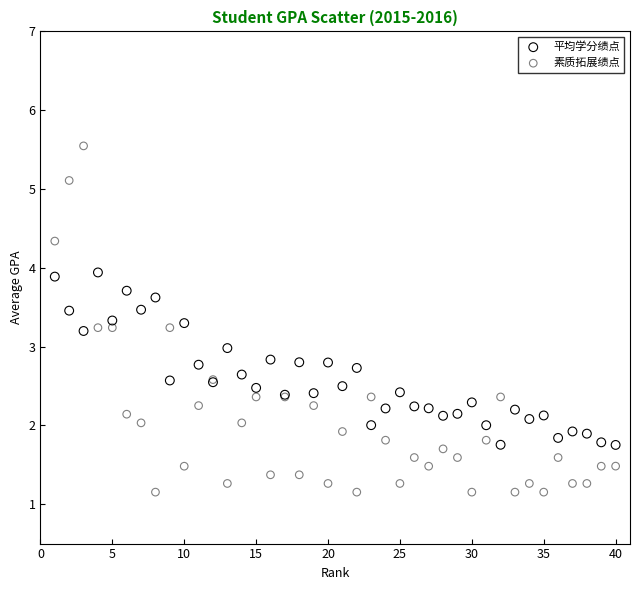

Which series has the widest spread of Y values?

素质拓展绩点